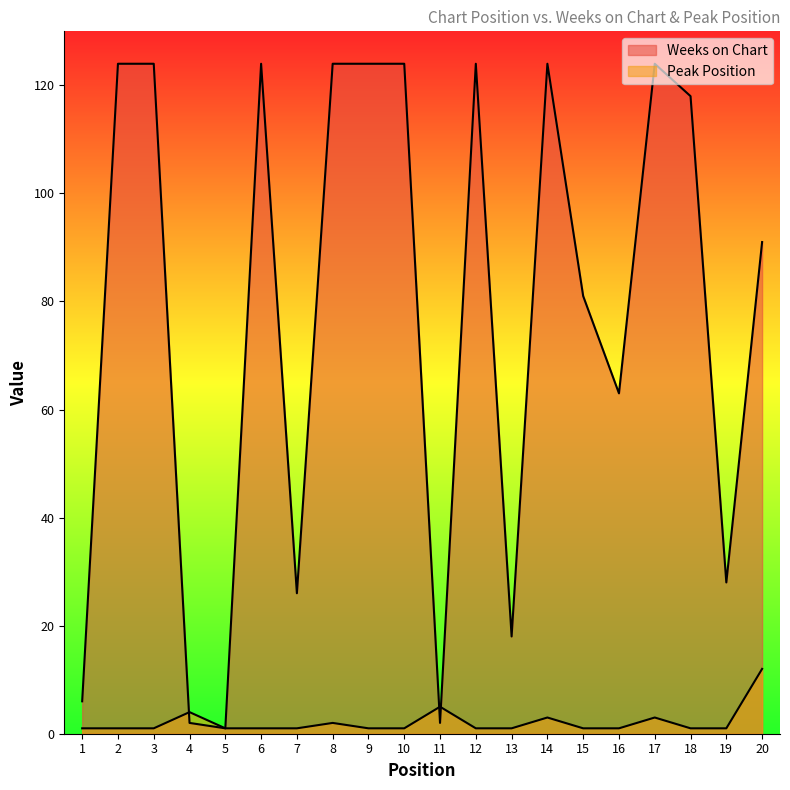

Between 6 and 11, which series saw the biggest shift?

Weeks on Chart